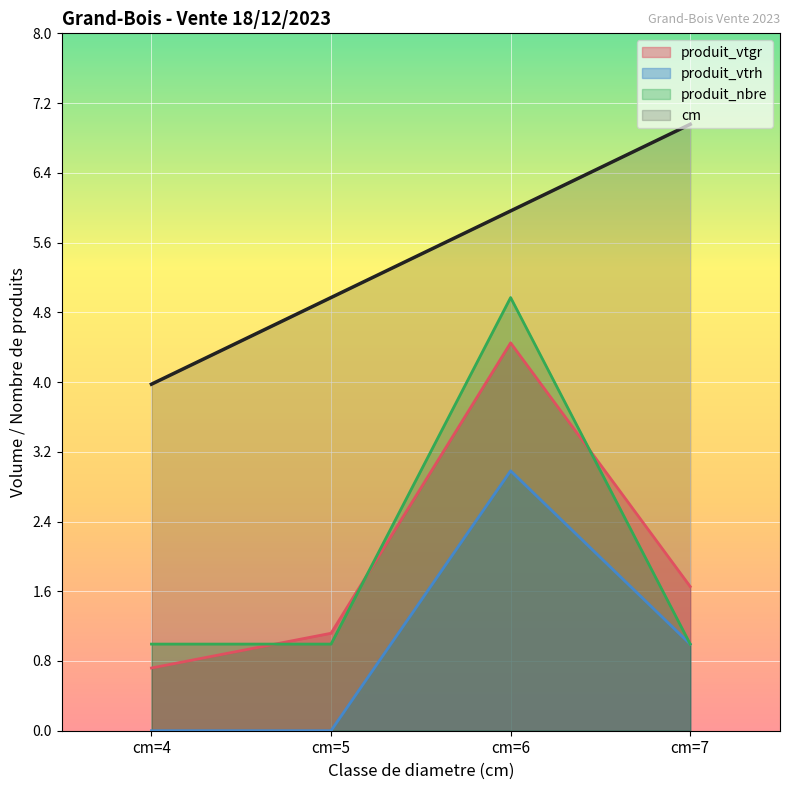

How many lines are shown in the chart?

4